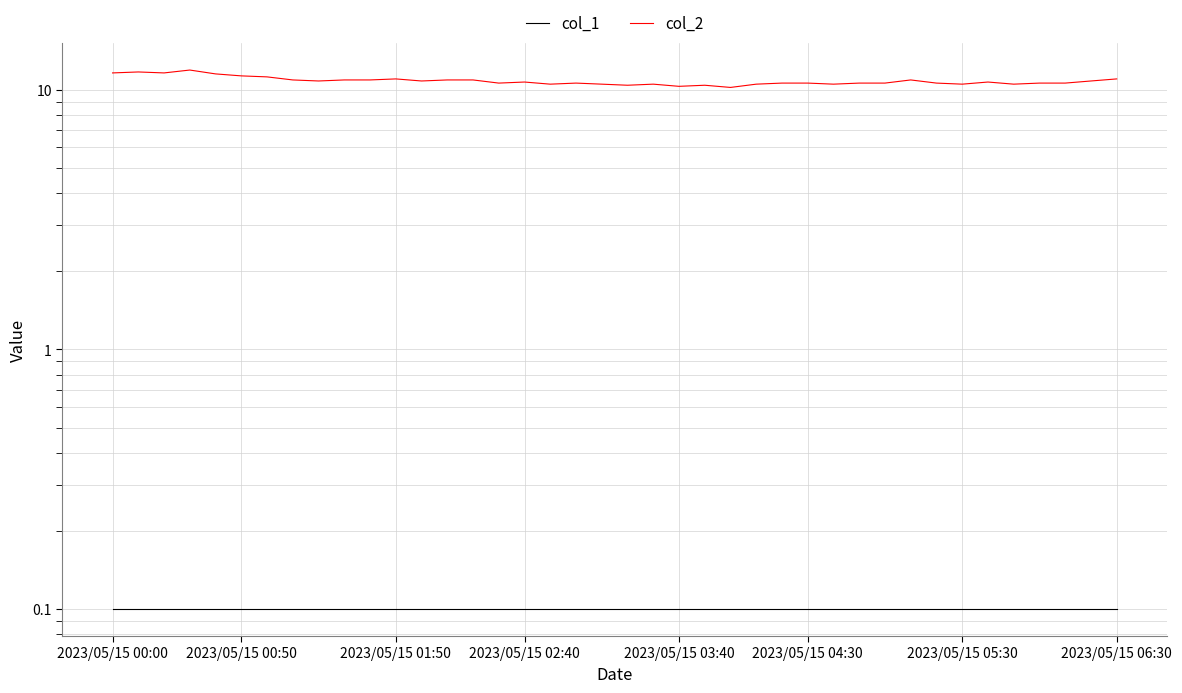

At how many categories does at least one series exceed 7?

40